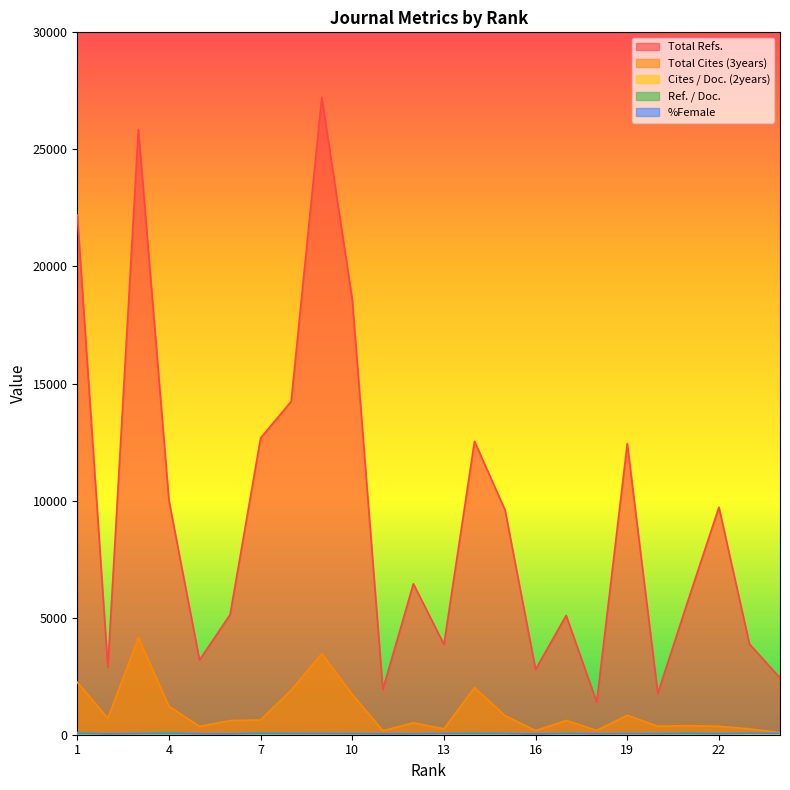

Which series has the largest total across all categories?

Total Refs.